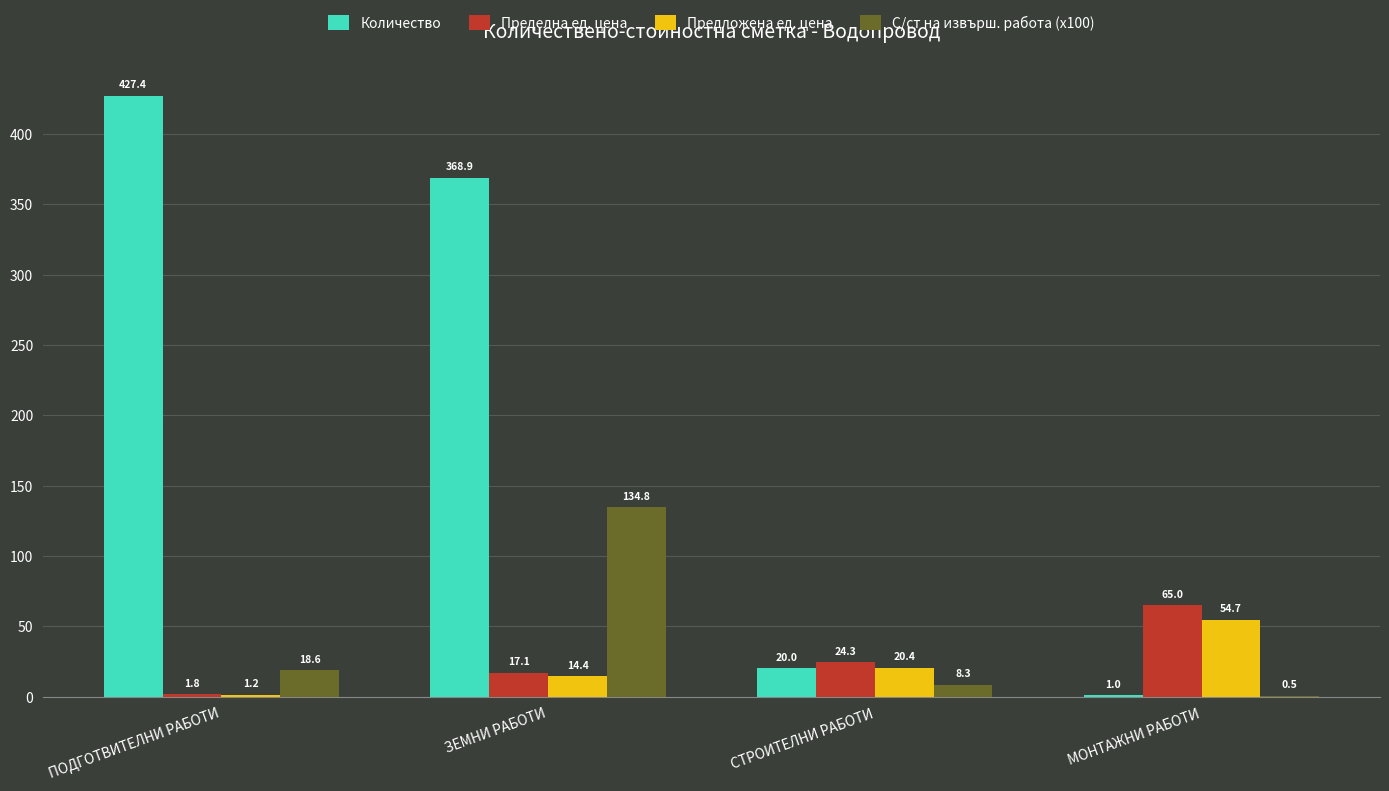

Which category has the highest value across all series?

ПОДГОТВИТЕЛНИ РАБОТИ